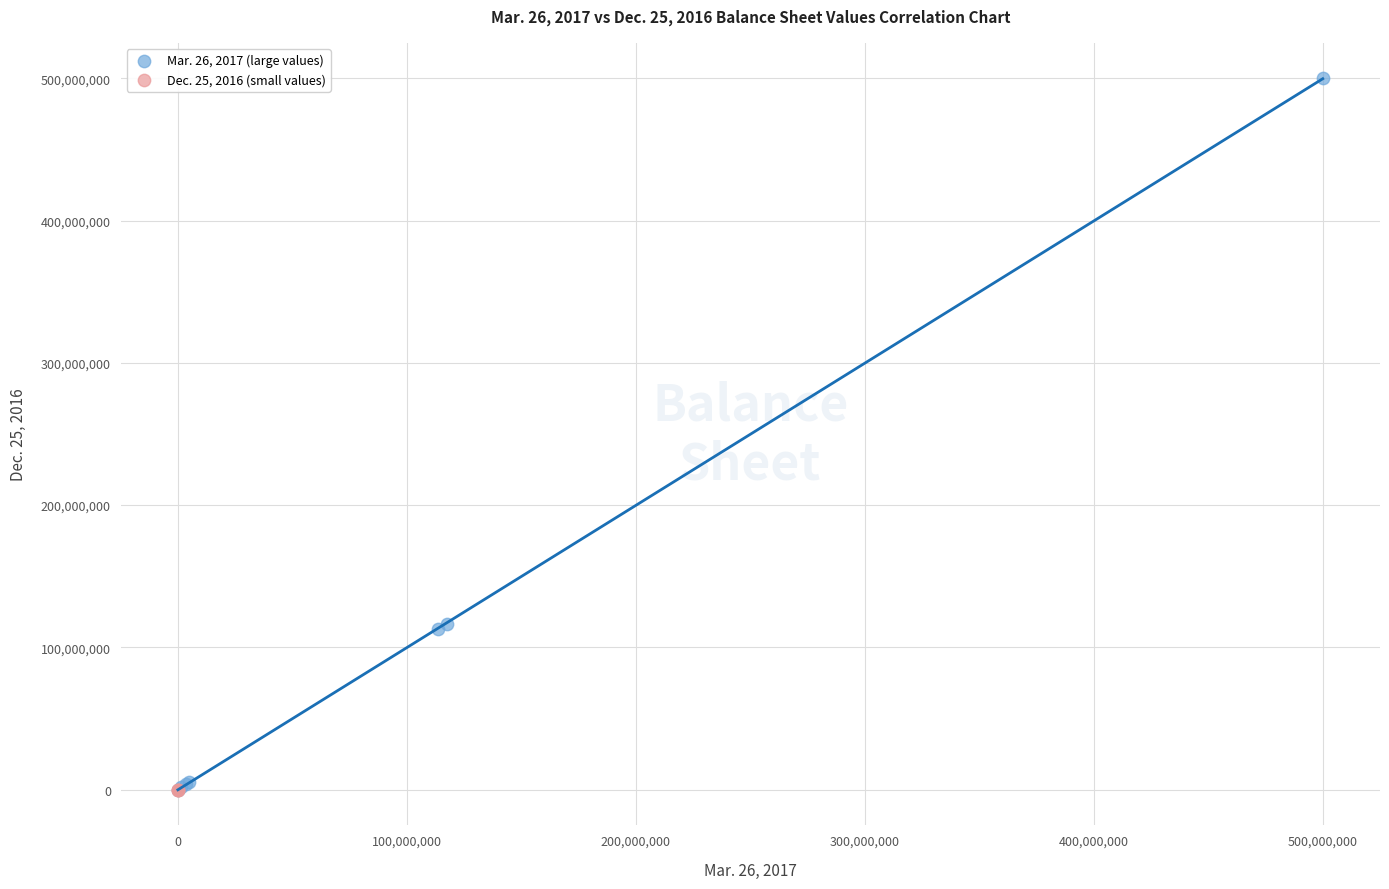

Which series has the largest Y range (max minus min)?

Mar. 26, 2017 (large values)